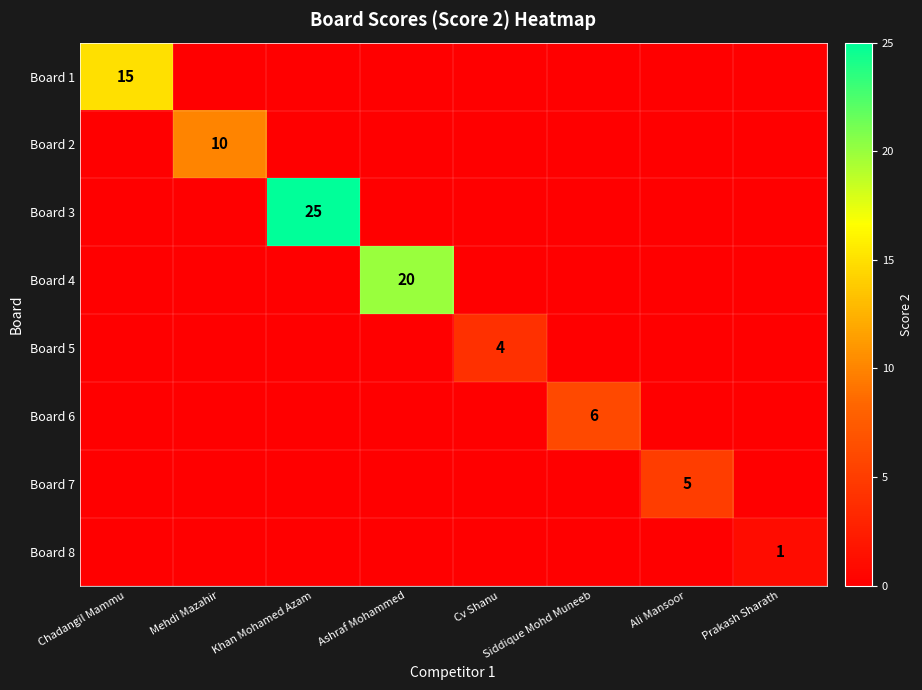

True or false: Board 2 has a value of 2 at Mehdi Mazahir.

False